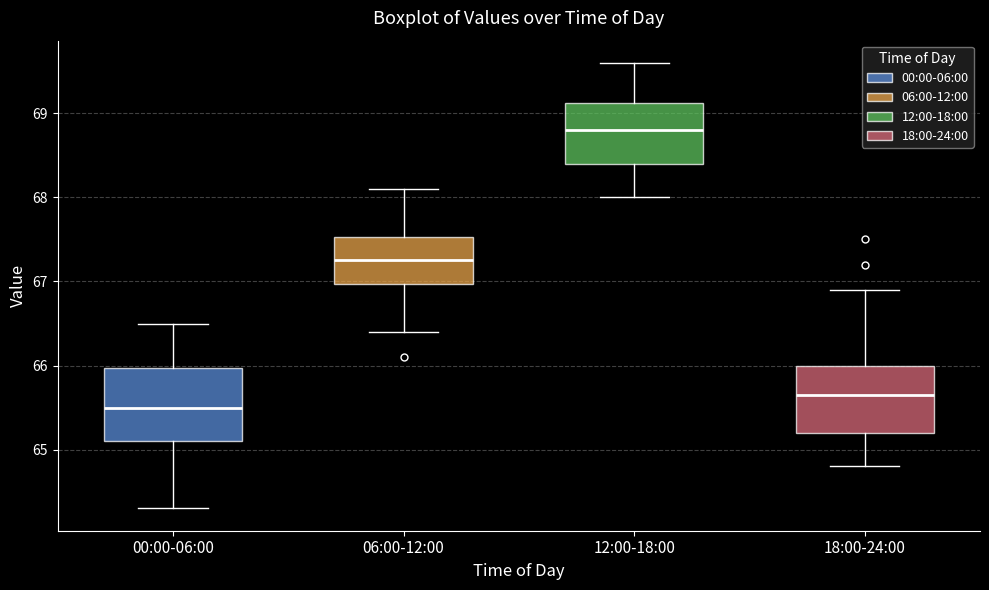

Reading left to right, transcribe this box plot: for each box, give where its median line is, the range the box spans, and where its two whiskers end, as read against the y-axis. The values are not printed on the chart, so give them approximately, as read against the axis.

00:00-06:00: median 65.5, box 65.1 to 66.0, whiskers 64.3 to 66.5
06:00-12:00: median 67.3, box 67.0 to 67.5, whiskers 66.4 to 68.1
12:00-18:00: median 68.8, box 68.4 to 69.1, whiskers 68.0 to 69.6
18:00-24:00: median 65.7, box 65.2 to 66.0, whiskers 64.8 to 66.9